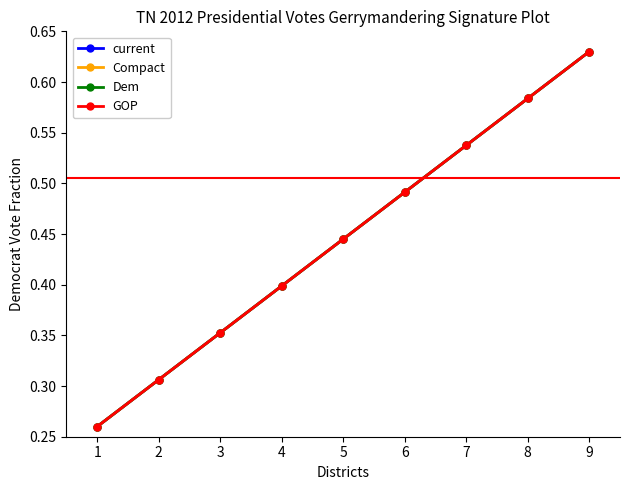

What is the minimum value shown in the chart?

0.3